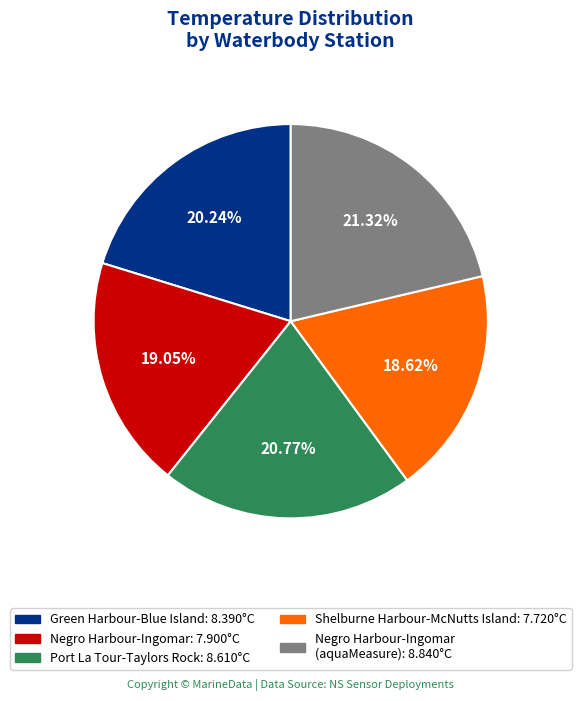

Is there any slice that represents more than half of the pie?

No